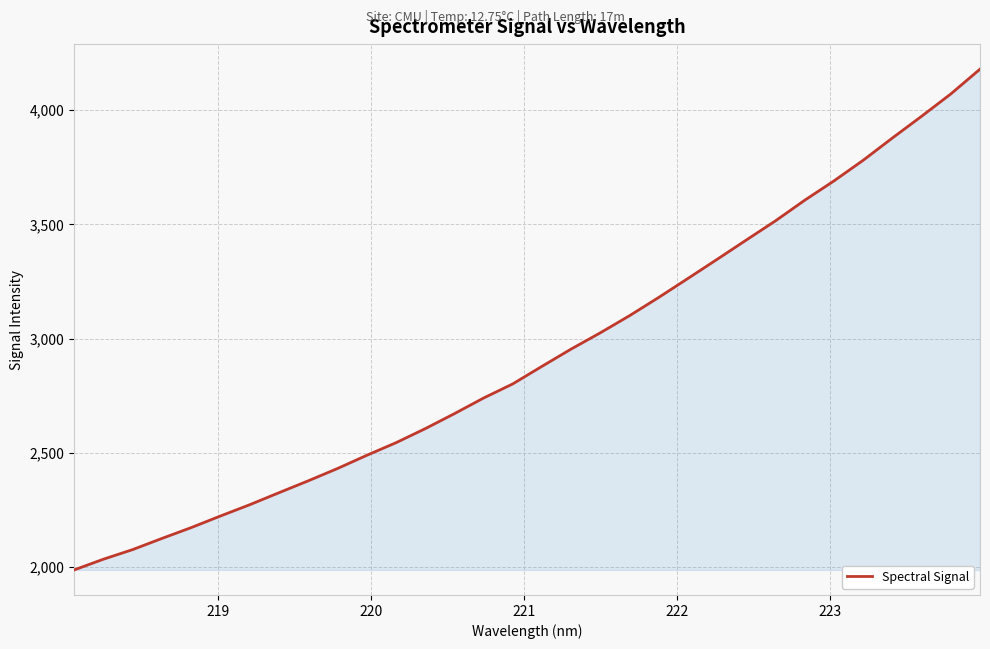

What is the smallest value displayed?

1987.7